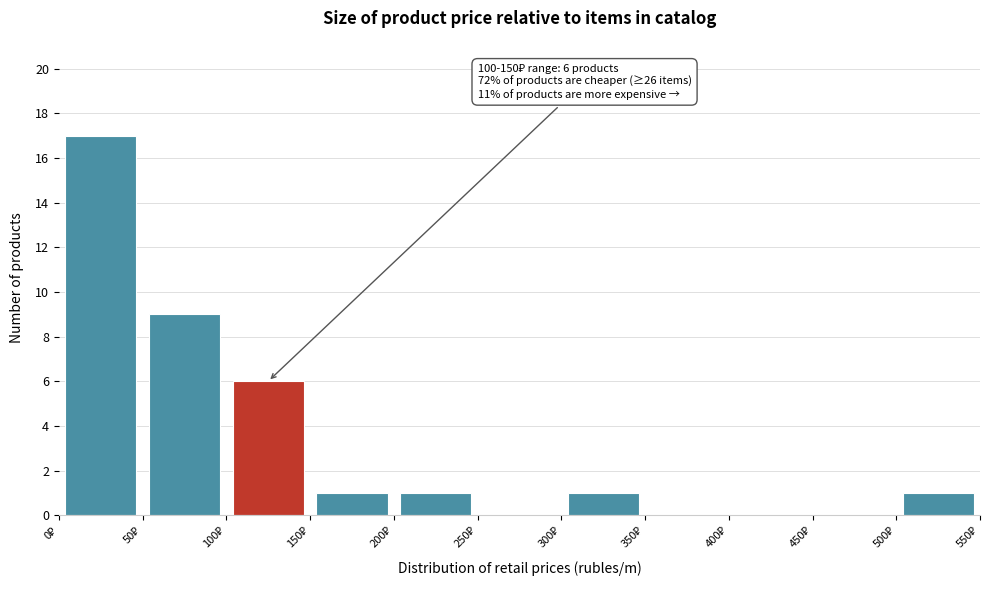

Which range on the x-axis has the tallest bar?

0 to 50